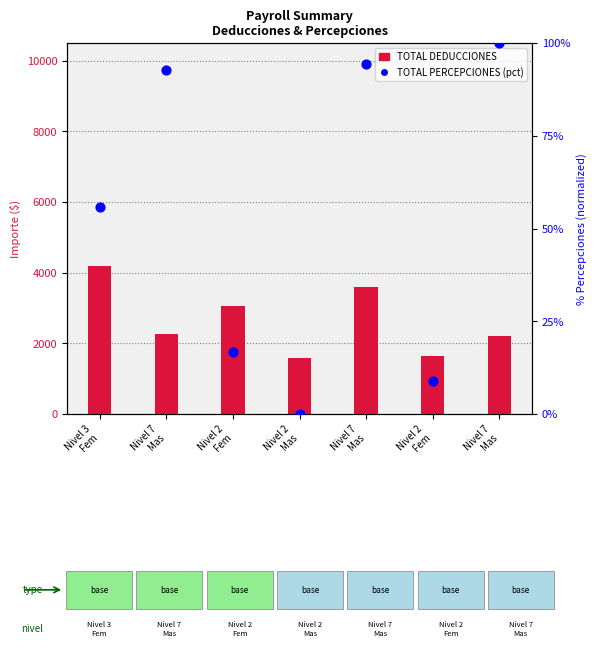

Which series has the largest Y range (max minus min)?

TOTAL DEDUCCIONES